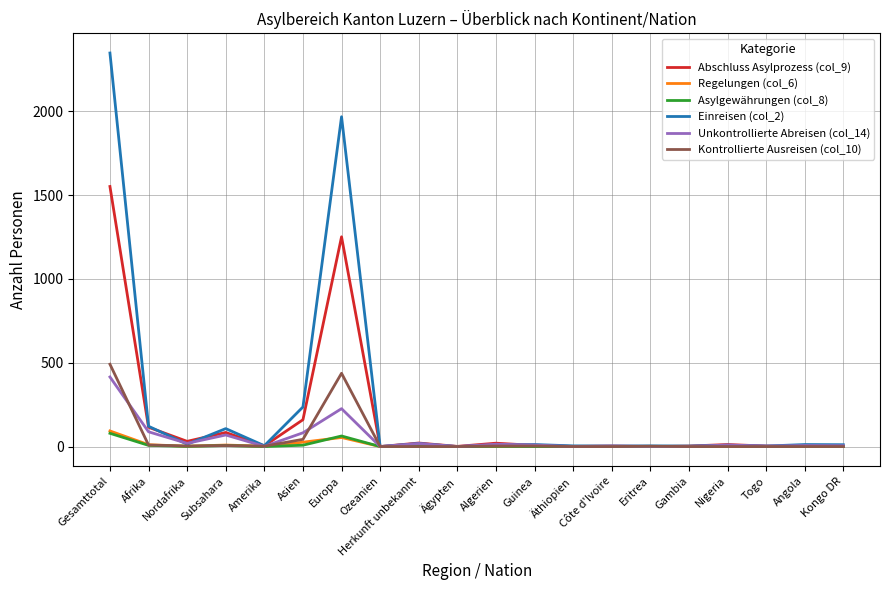

The value of Regelungen (col_6) at Ozeanien is 0. True or false?

True